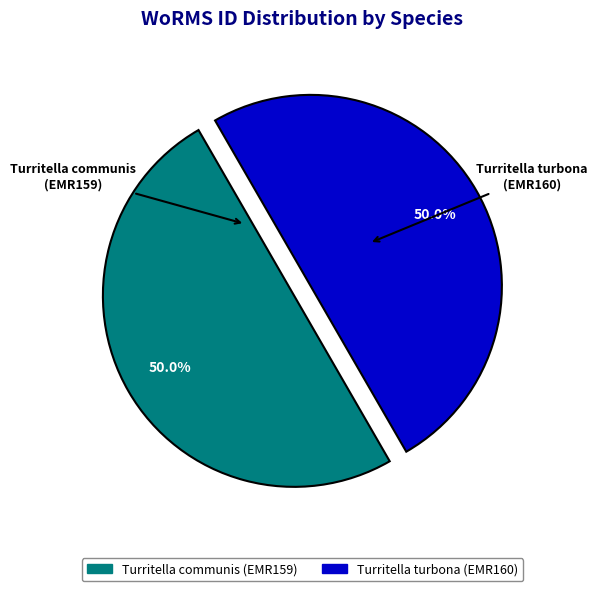

True or false: Turritella communis (EMR159) accounts for 36% of the total.

False